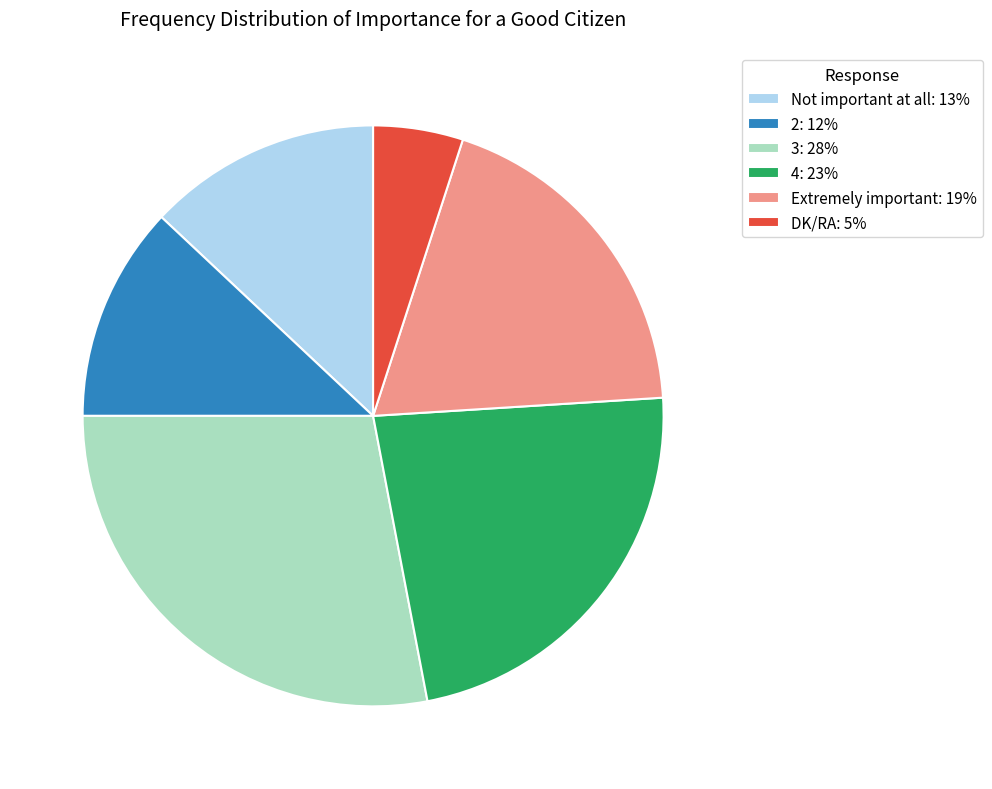

What is the ratio of the value at Extremely important to the value at 3?

0.7